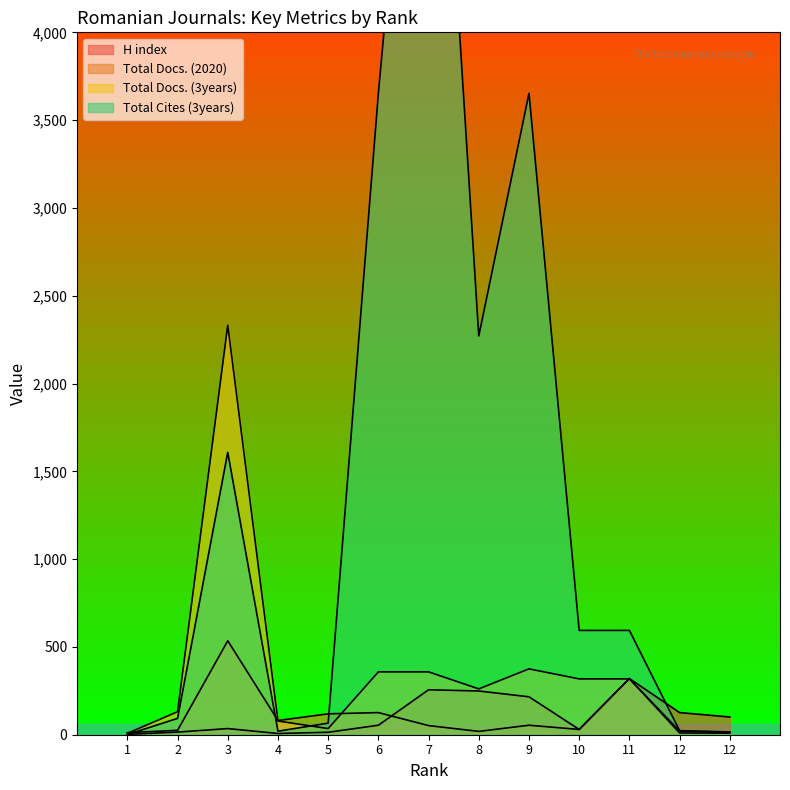

What is the difference between the maximum and minimum values in the Total Cites (3years) series?

6786